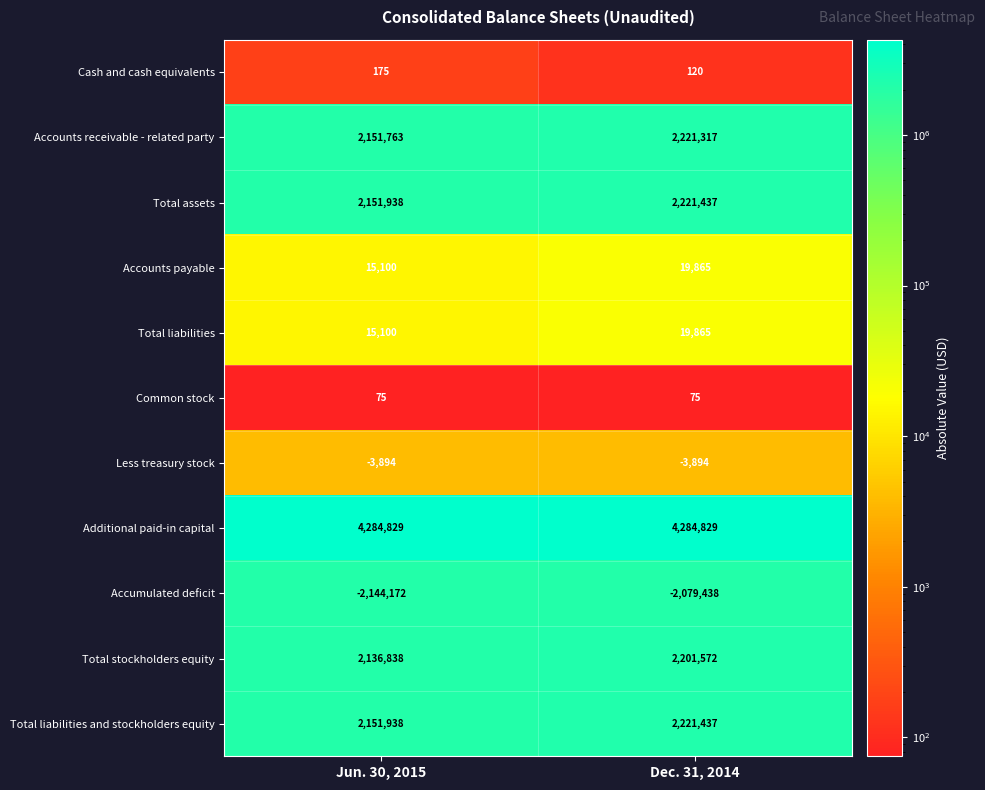

What is the difference between the highest and lowest values at Dec. 31, 2014?

6364267